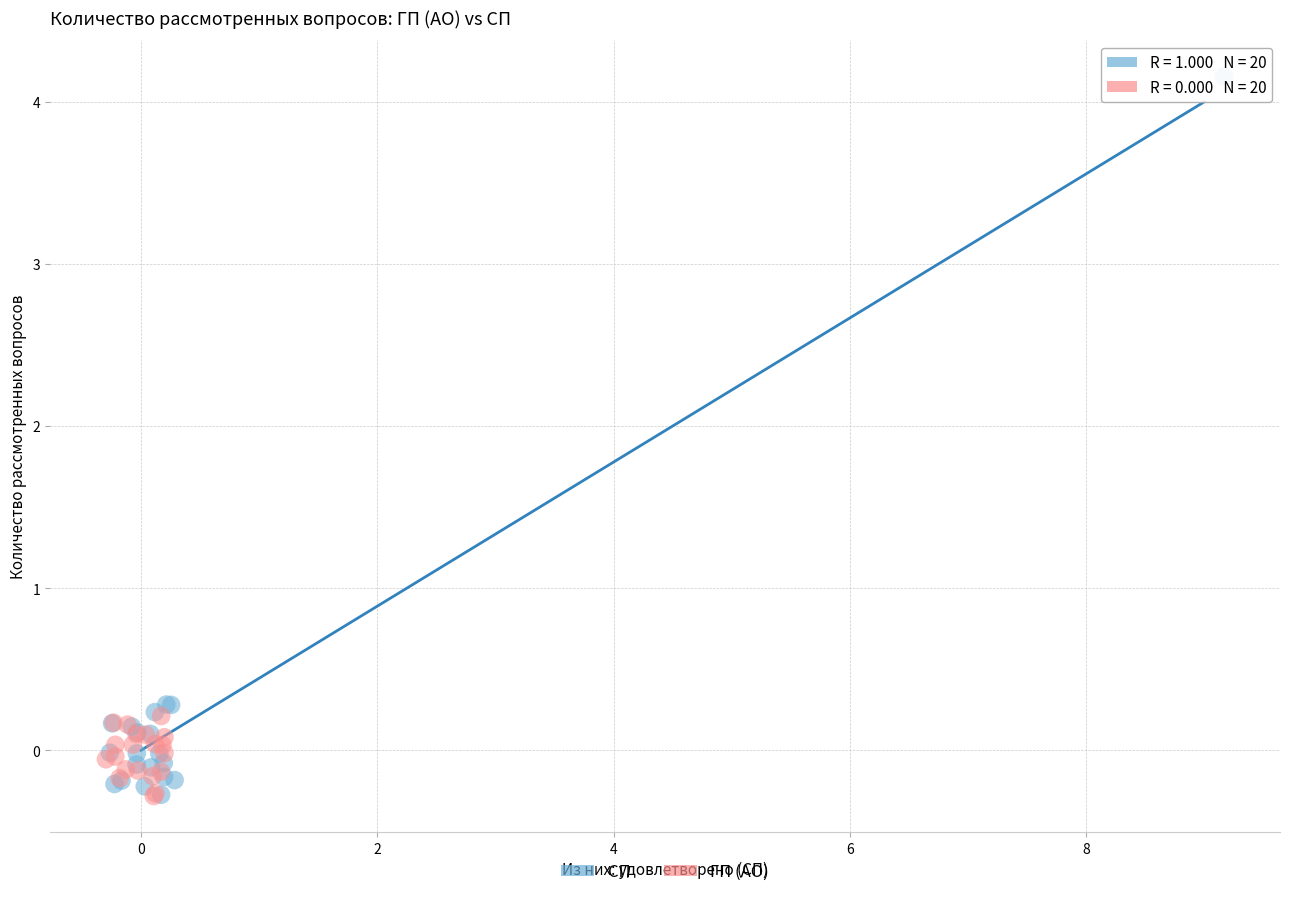

Which series contains the highest Y value?

СП